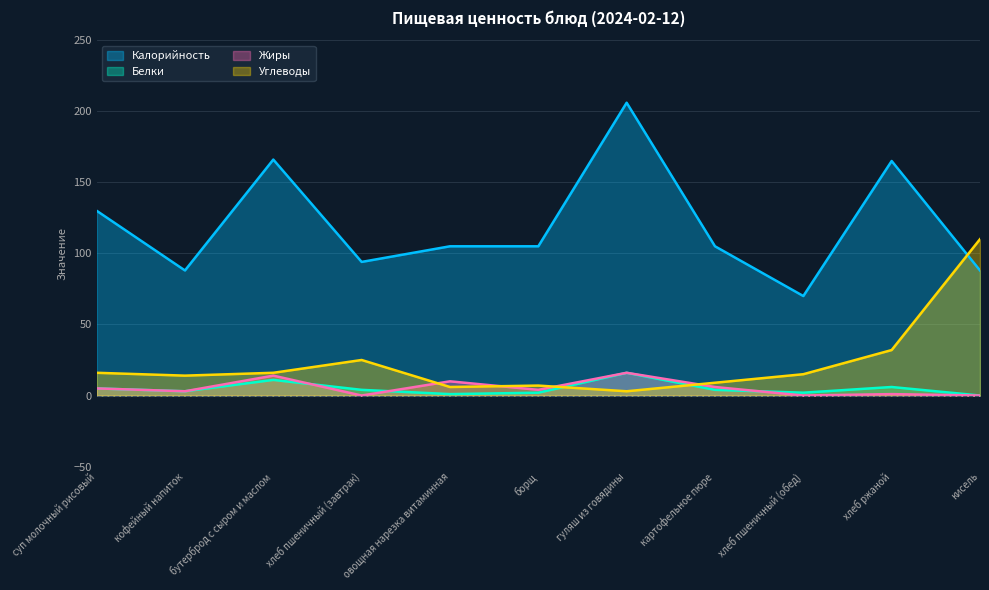

Which category has the lowest value in the Белки series?

кисель